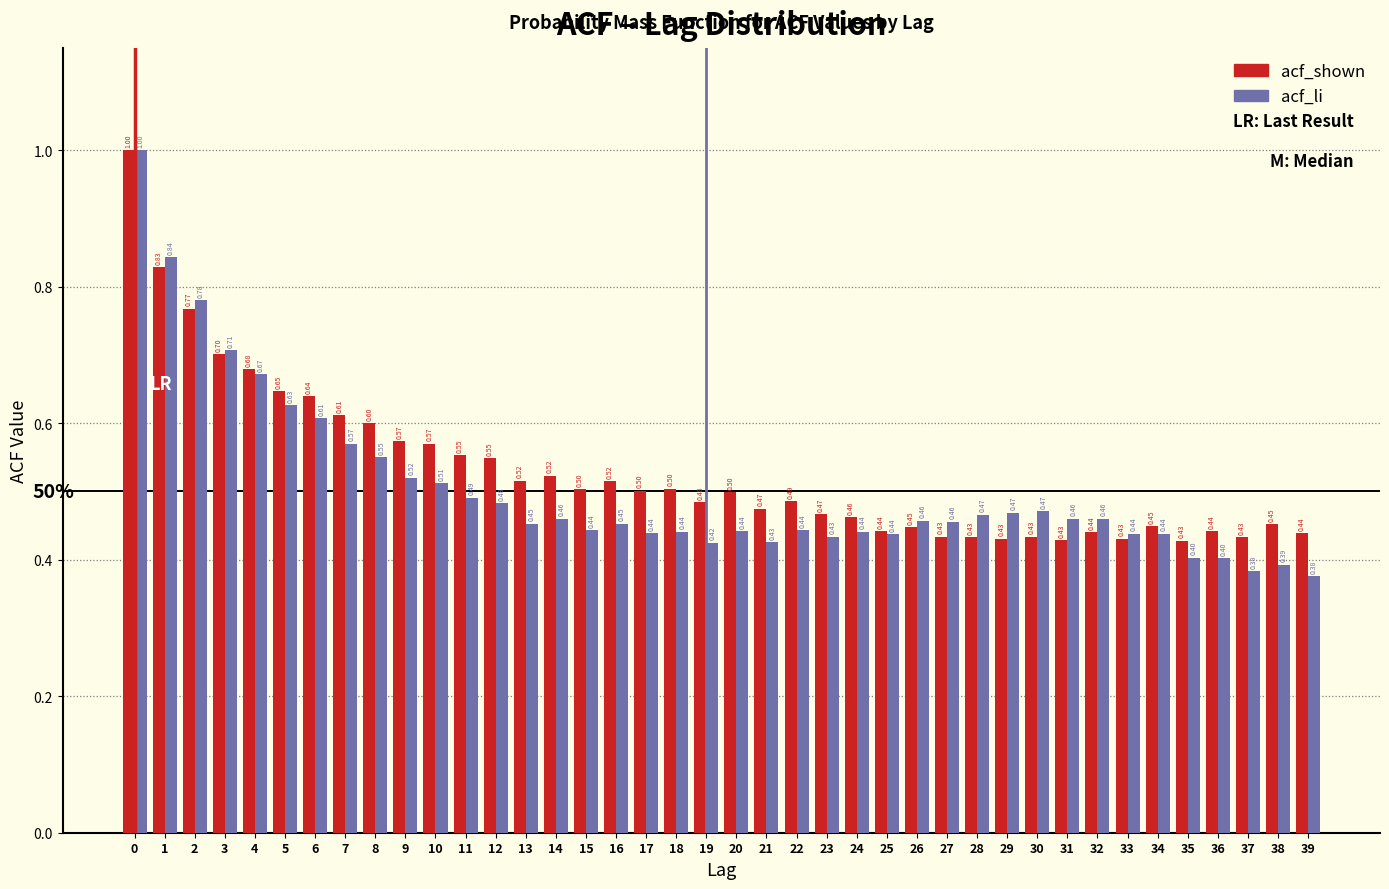

Which series has the largest range (max minus min)?

acf_li